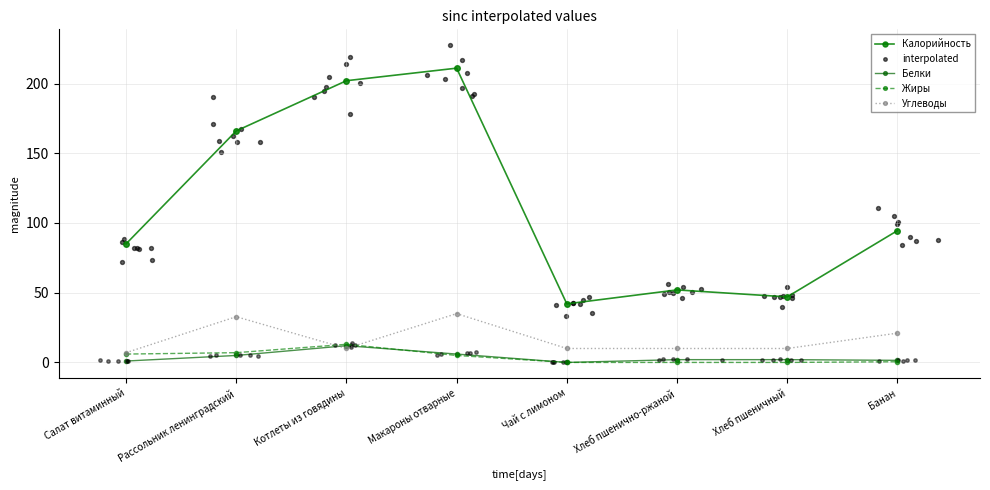

At how many categories does at least one series exceed 101?

3